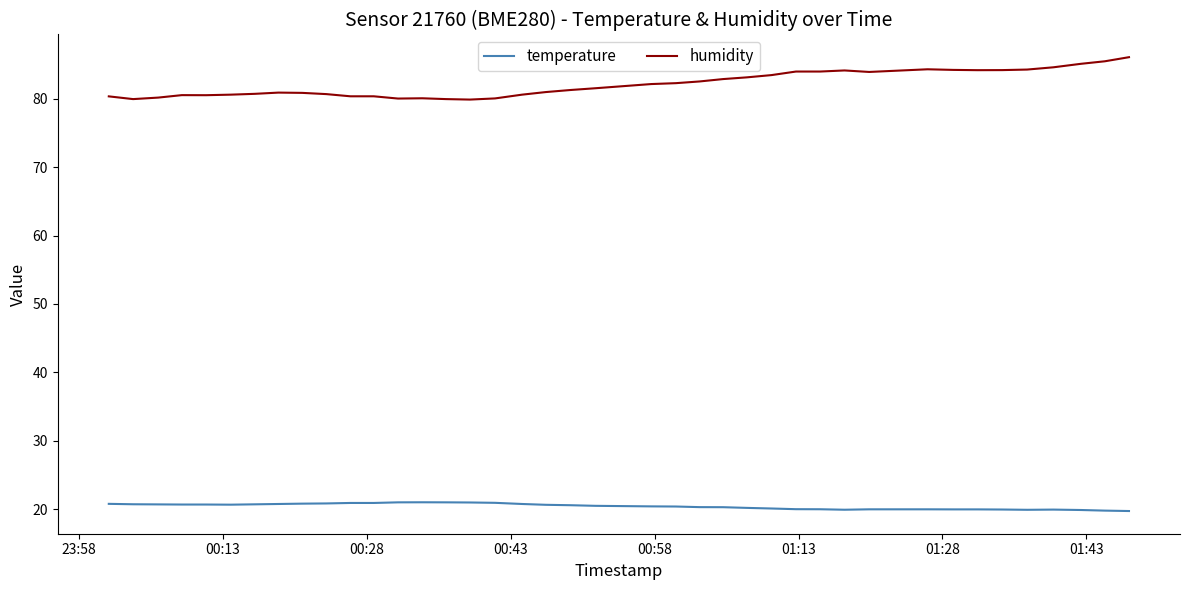

How many lines are shown in the chart?

2